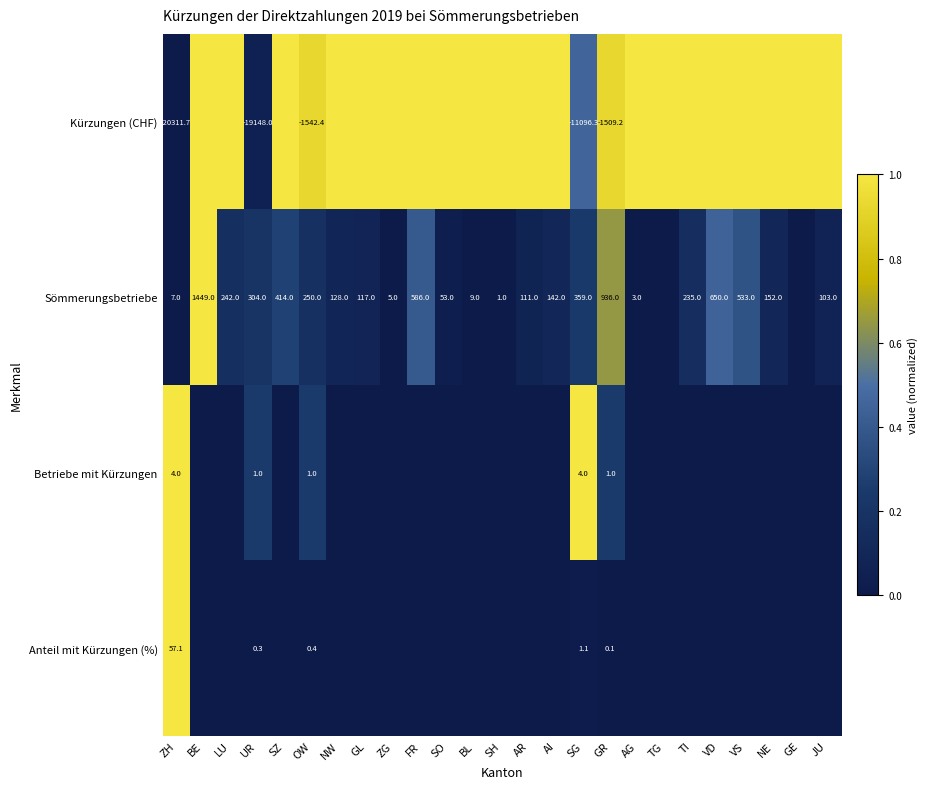

What is the difference between the Sömmerungsbetriebe values at GL and UR?

187.0